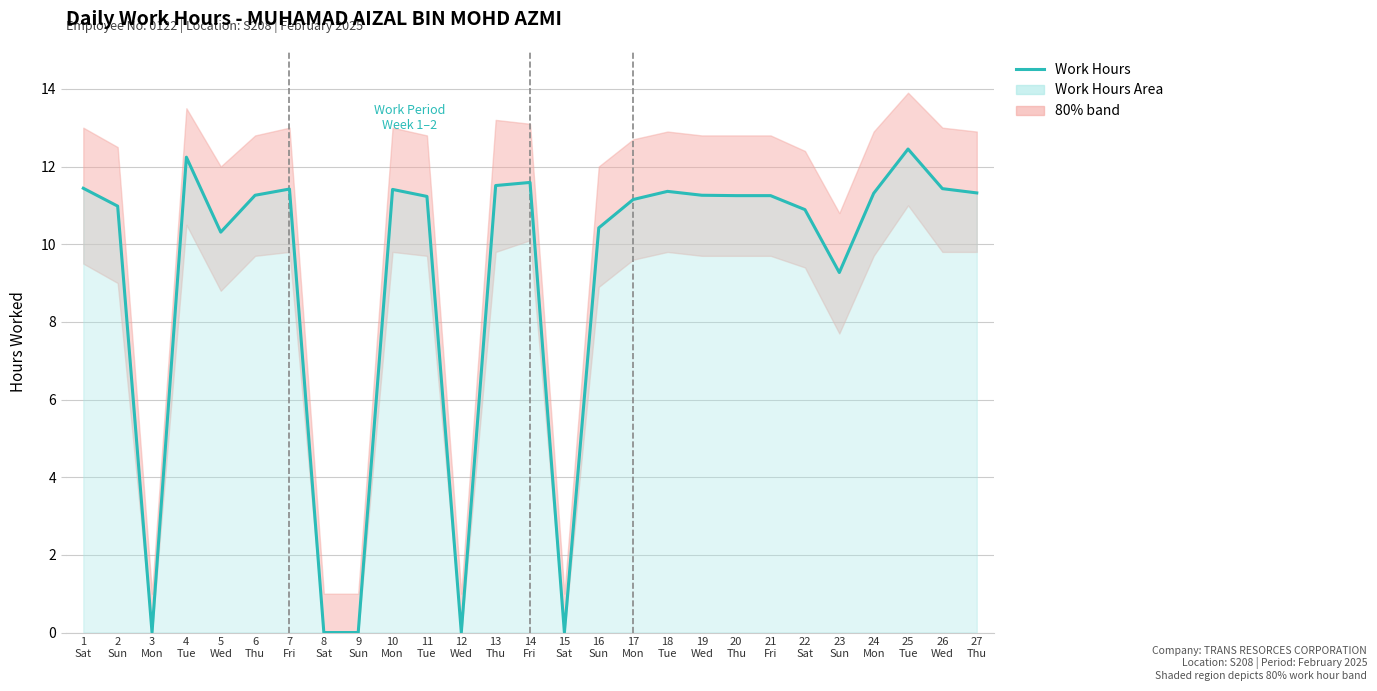

List the labels in order of value, smallest first.

3
Mon, 8
Sat, 9
Sun, 12
Wed, 15
Sat, 23
Sun, 5
Wed, 16
Sun, 22
Sat, 2
Sun, 17
Mon, 11
Tue, 20
Thu, 21
Fri, 6
Thu, 19
Wed, 24
Mon, 27
Thu, 18
Tue, 10
Mon, 7
Fri, 26
Wed, 1
Sat, 13
Thu, 14
Fri, 4
Tue, 25
Tue